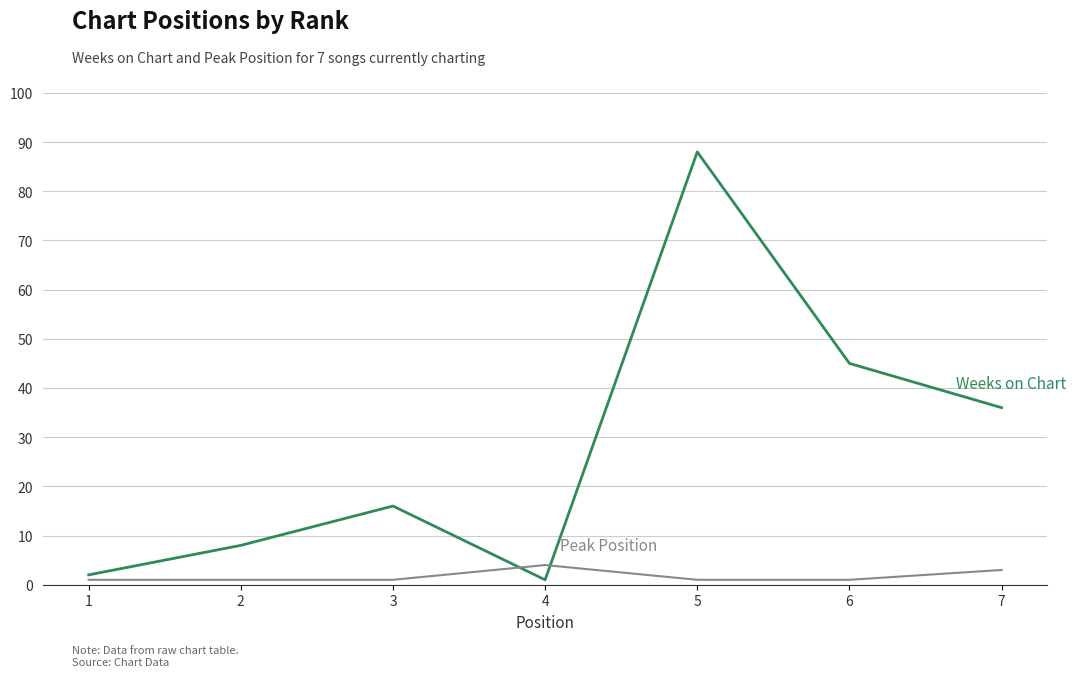

What is the maximum value shown in the chart?

88